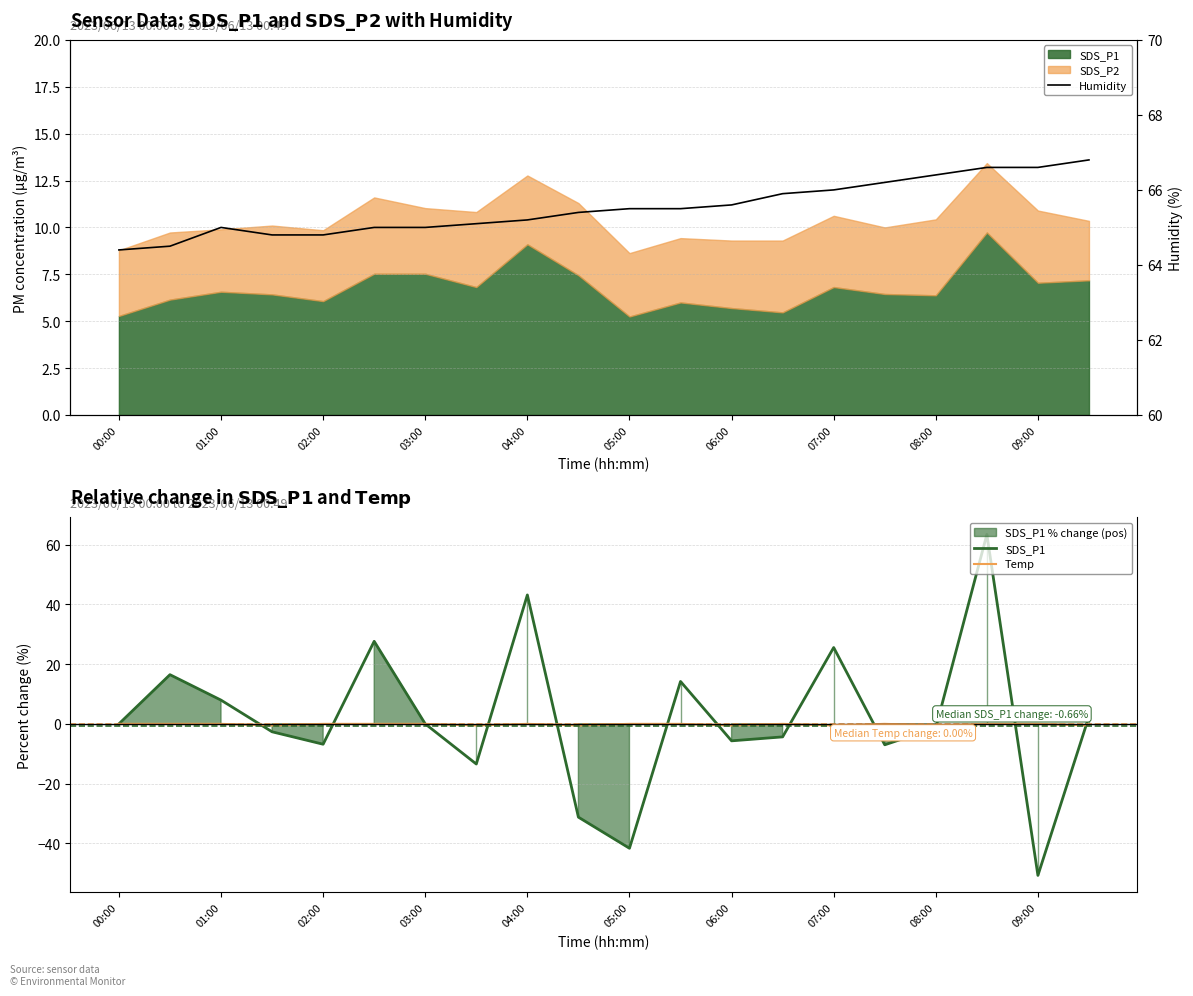

Is it true that SDS_P1 equals -50.8 at 09:00?

True